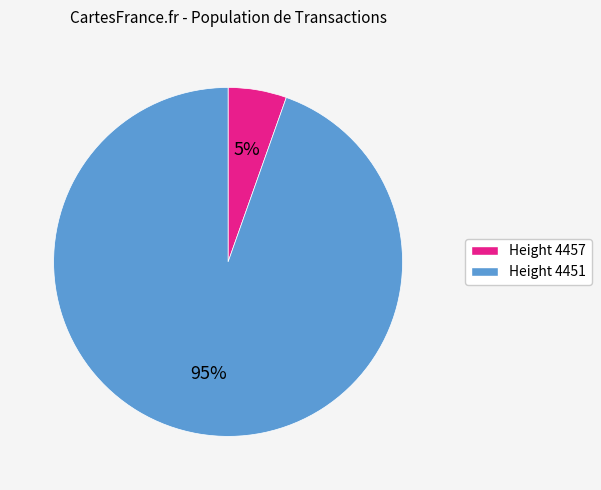

Between Height 4451 and Height 4457, which is larger?

Height 4451